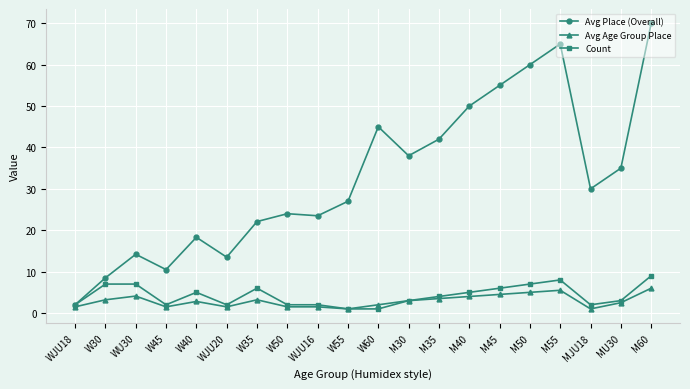

Does the chart display data point markers on the line(s)?

Yes